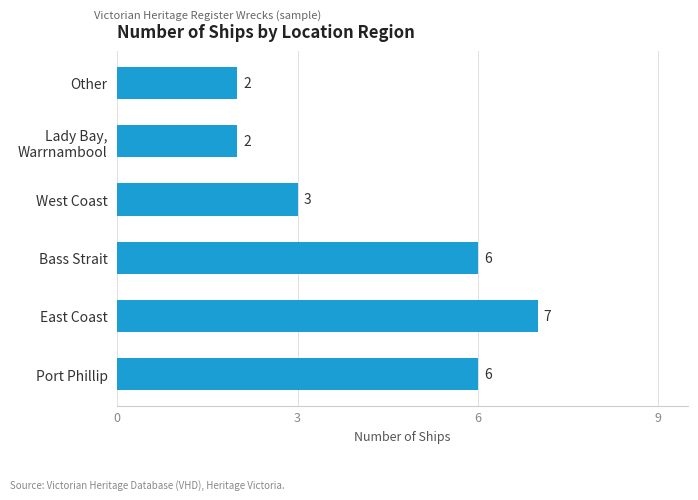

The value at Other is 3. True or false?

False